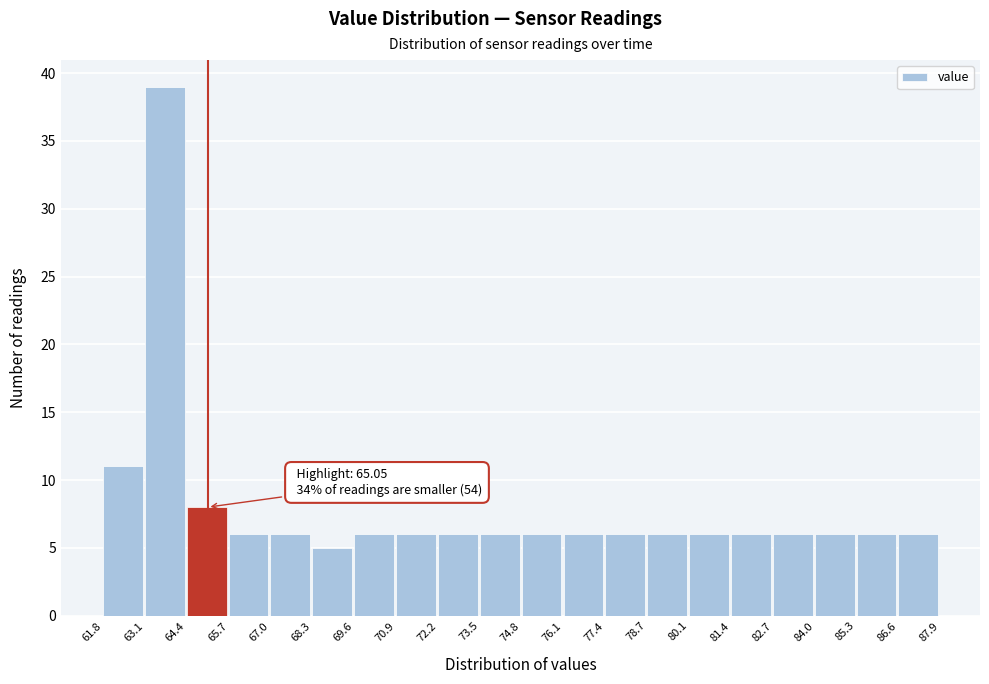

Over which range of the x-axis is the bar tallest?

63.1 to 64.4